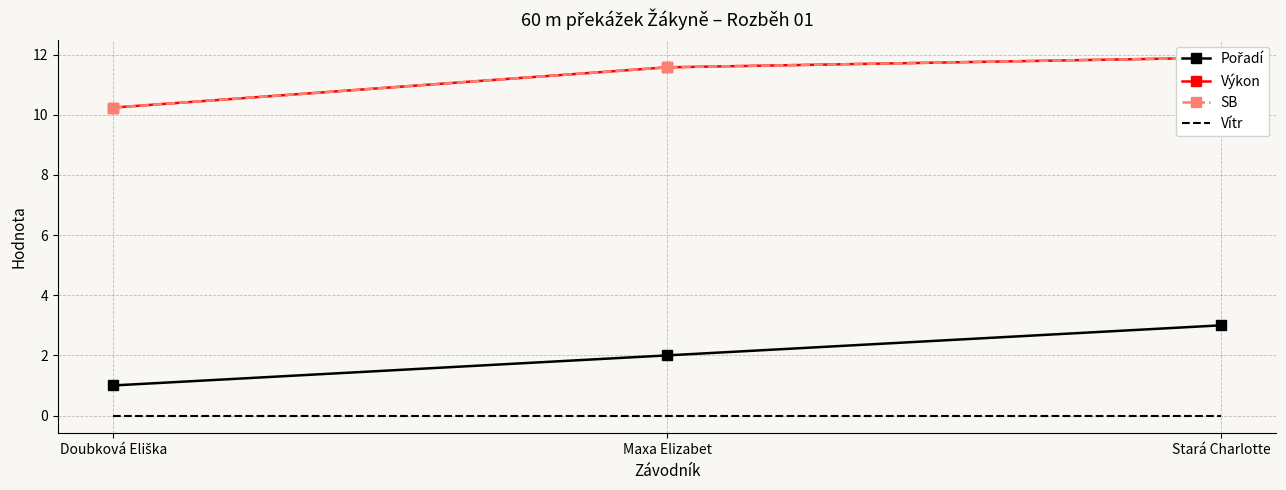

True or false: SB has a value of 18.0 at Stará Charlotte.

False